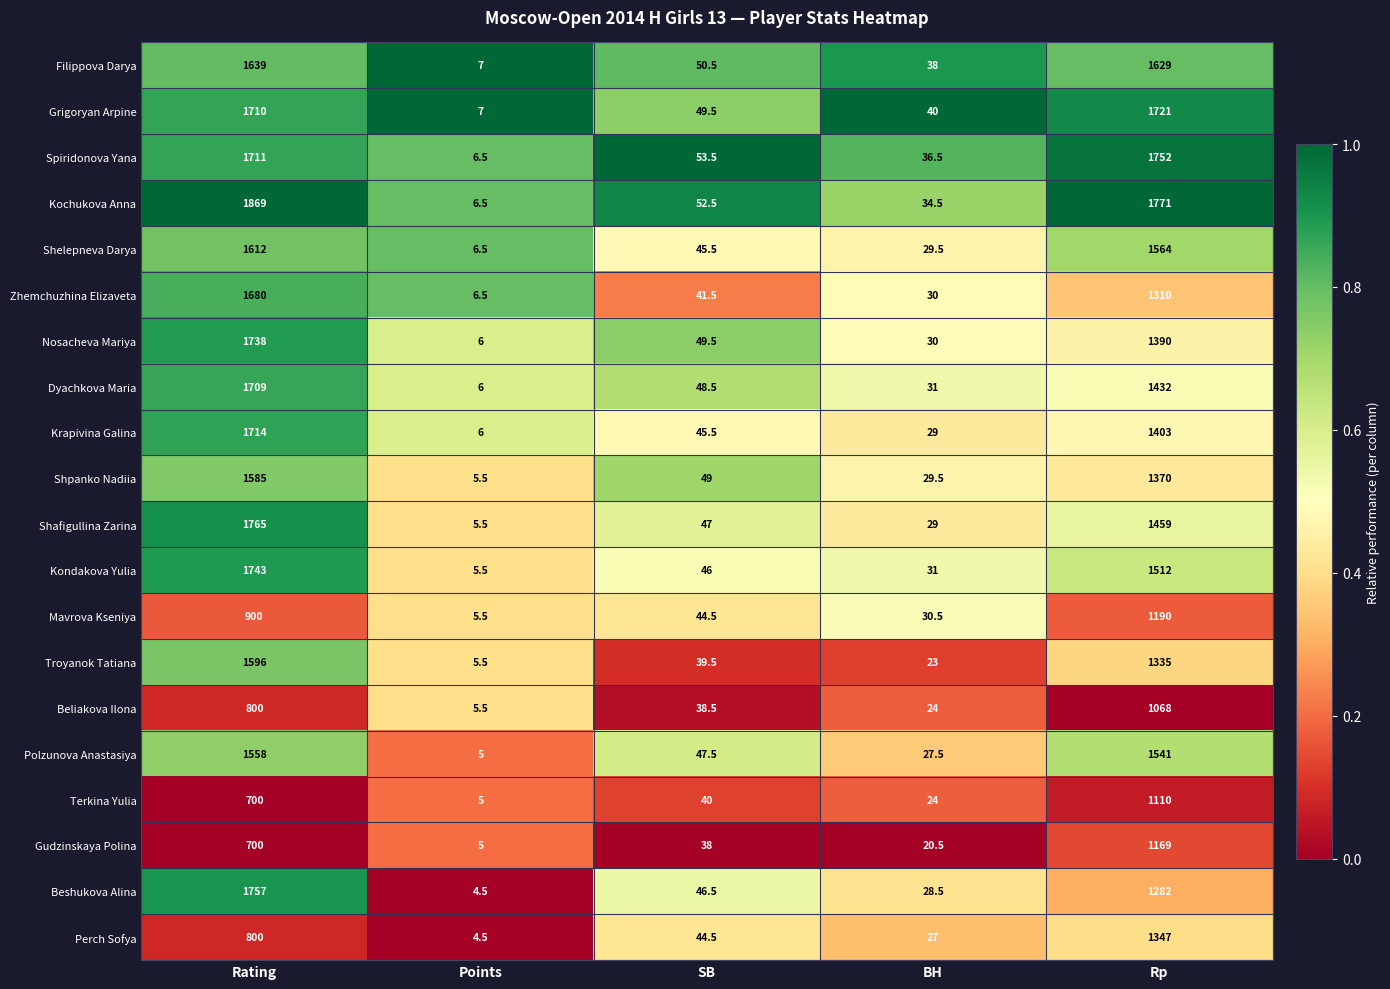

Which category has the highest value across all series?

Rating